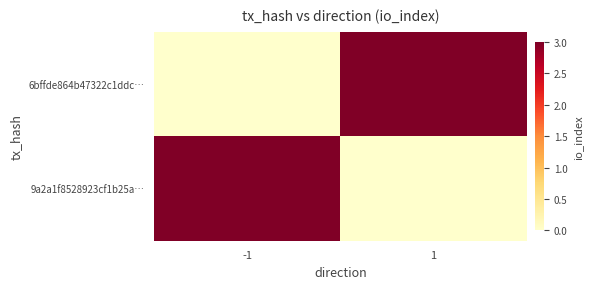

Reading right to left, transcribe all the data shown in this chart.

6bffde864b47322c1ddc…: 1=3	-1=0
9a2a1f8528923cf1b25a…: 1=0	-1=3